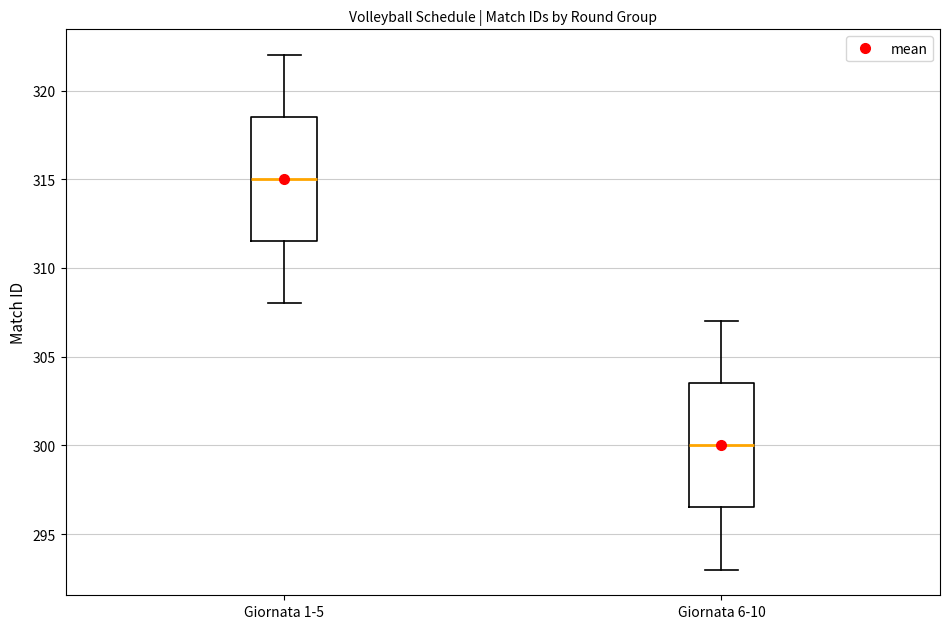

Reading left to right, transcribe this box plot: for each box, give where its median line is, the range the box spans, and where its two whiskers end, as read against the y-axis. The values are not printed on the chart, so give them approximately, as read against the axis.

Giornata 1-5: median 315.0, box 311.5 to 318.5, whiskers 308.0 to 322.0
Giornata 6-10: median 300.0, box 296.5 to 303.5, whiskers 293.0 to 307.0